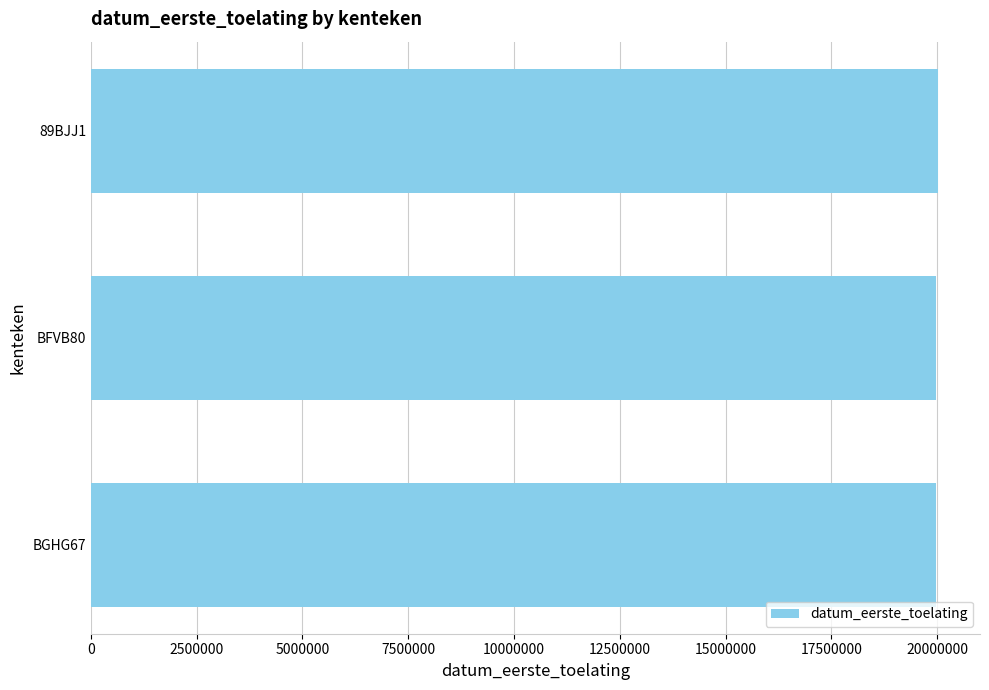

What is the greatest value displayed?

20010209